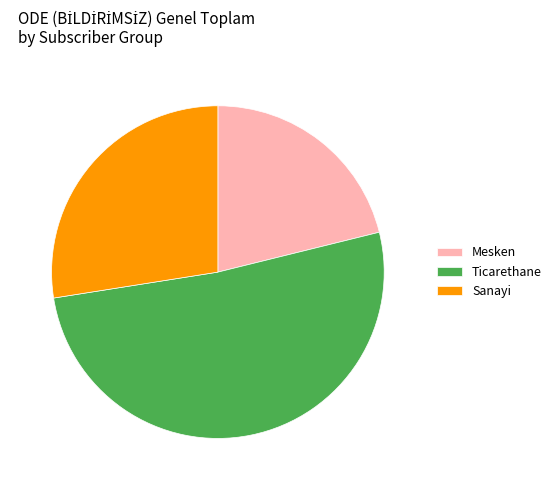

Which slice is the smallest?

Mesken